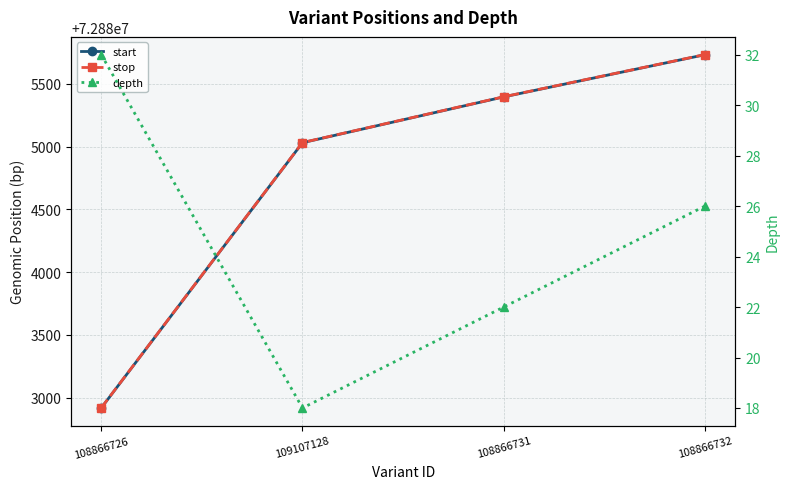

What is the difference between the highest and lowest values at 108866731?

72885375